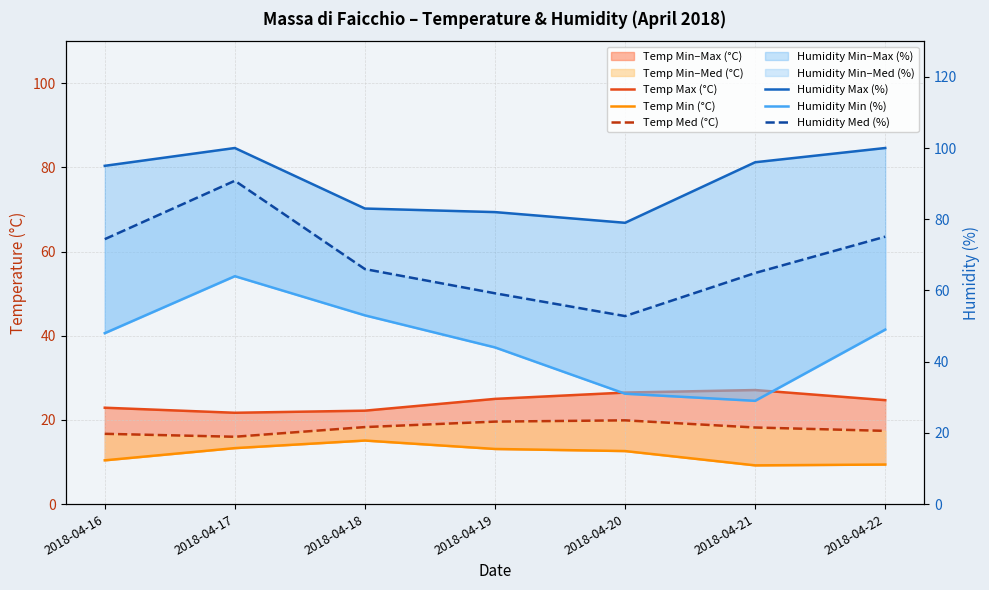

List the series in order of their peak value, lowest first.

Temp Min (°C), Temp Med (°C), Temp Max (°C), Humidity Min (%), Humidity Med (%), Humidity Max (%)